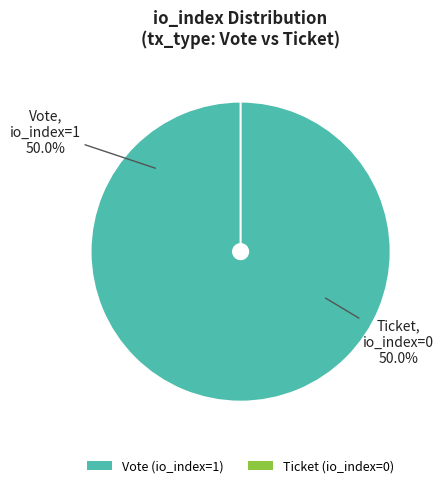

Rank the categories by value from highest to lowest.

Vote (io_index=1), Ticket (io_index=0)